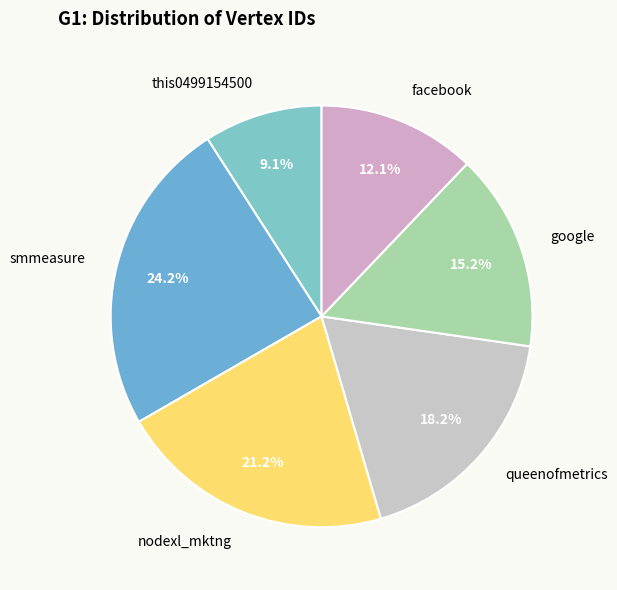

The queenofmetrics slice represents 18% of the pie. True or false?

True